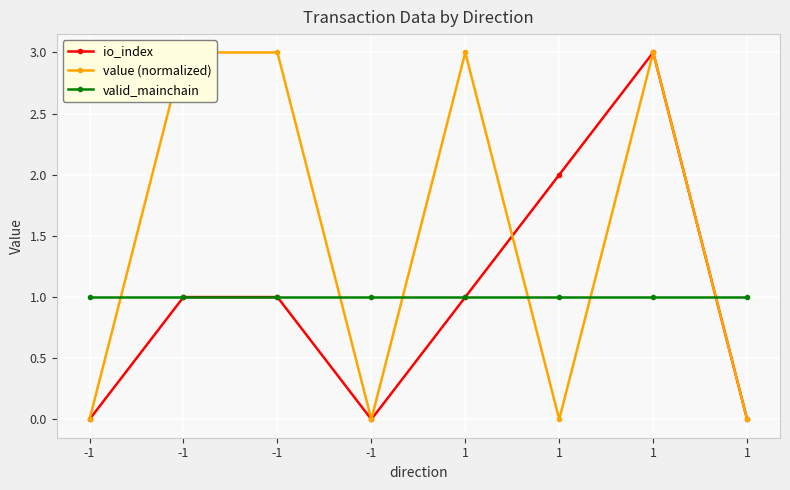

Count the io_index values in the range 0 to 2.

7